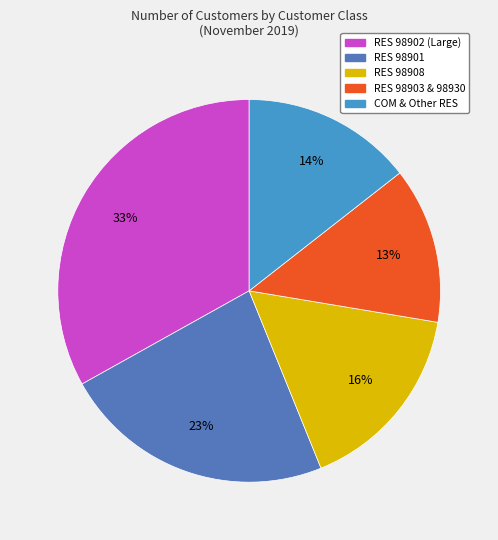

Is there any slice that represents more than half of the pie?

No